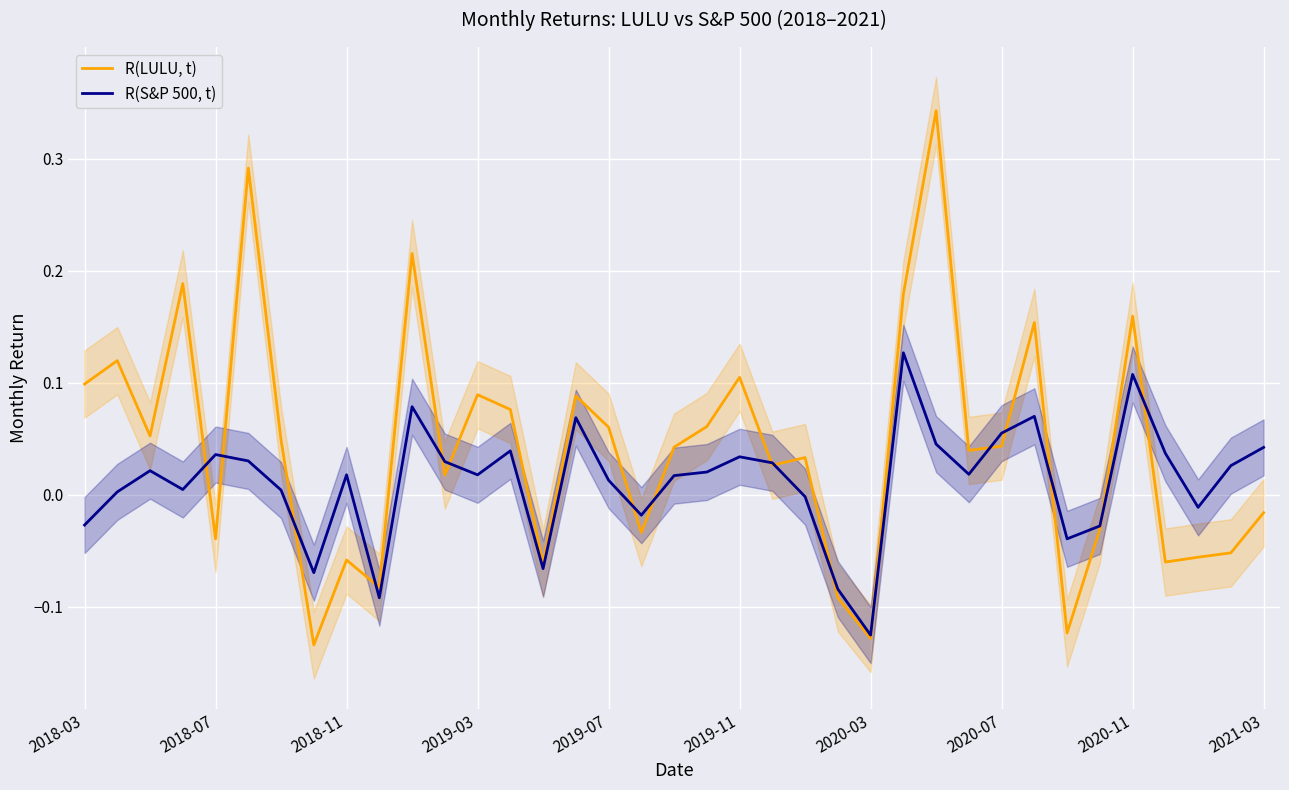

Which category has the lowest value in the R(S&P 500, t) series?

2020-03